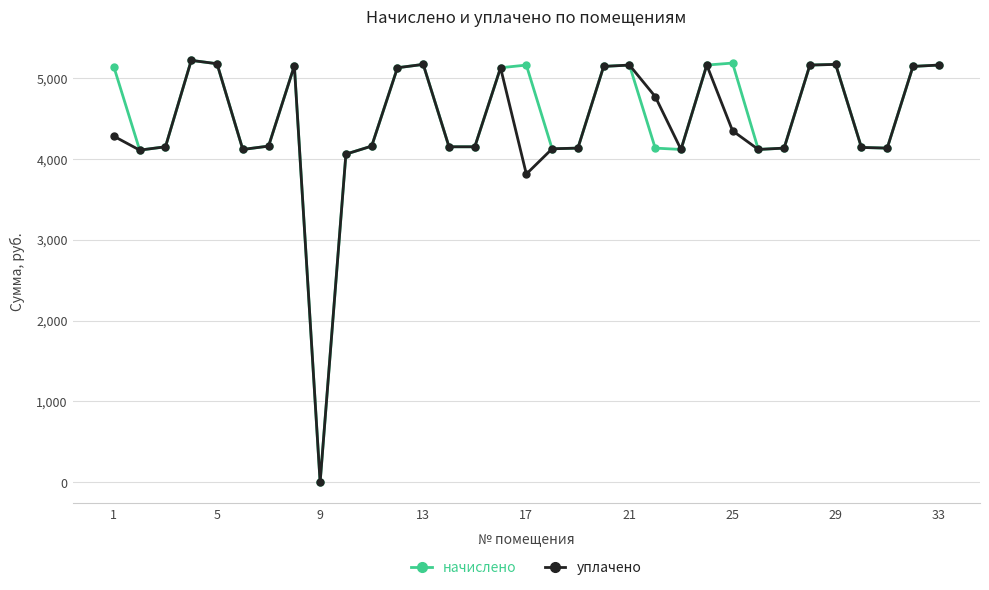

What is the maximum value shown in the chart?

5216.4